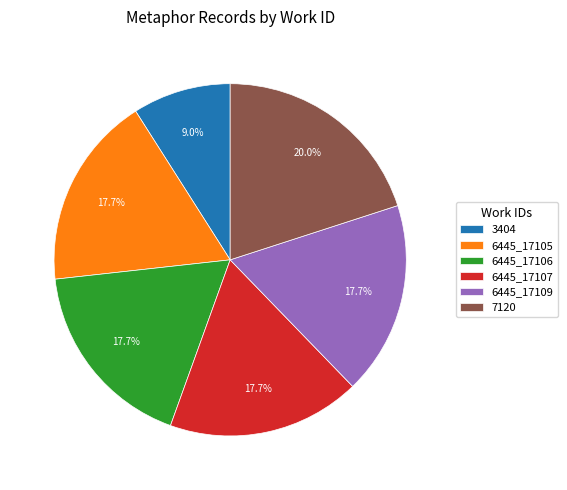

To the nearest percent, what percentage of the pie is 6445_17105?

18%